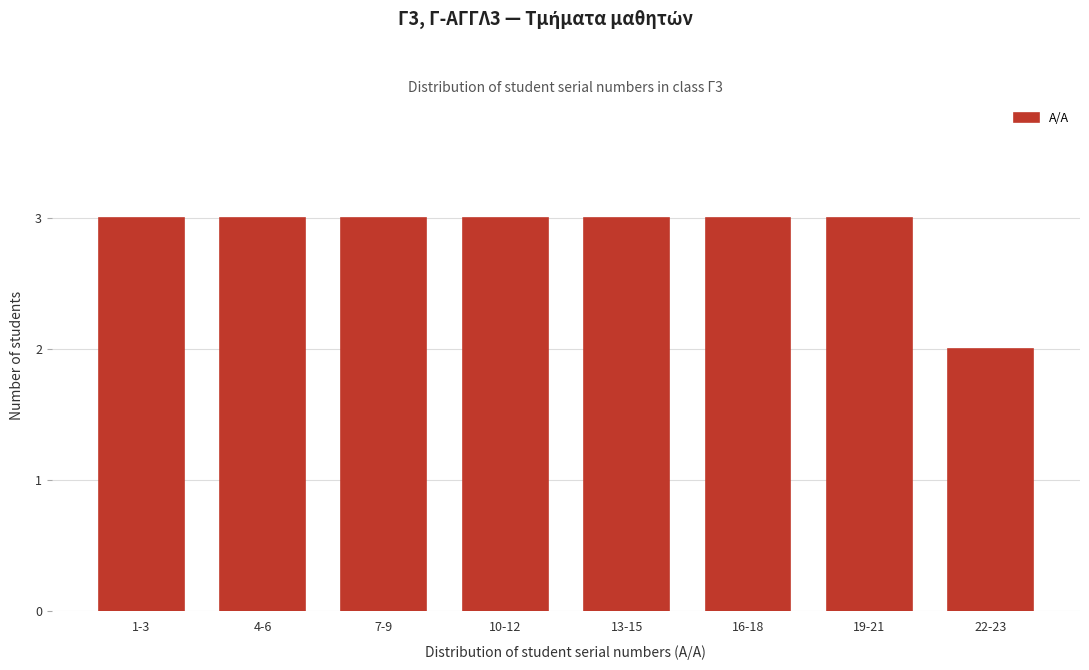

Reading right to left, extract all data points from this chart.

2	3	3	3	3	3	3	3